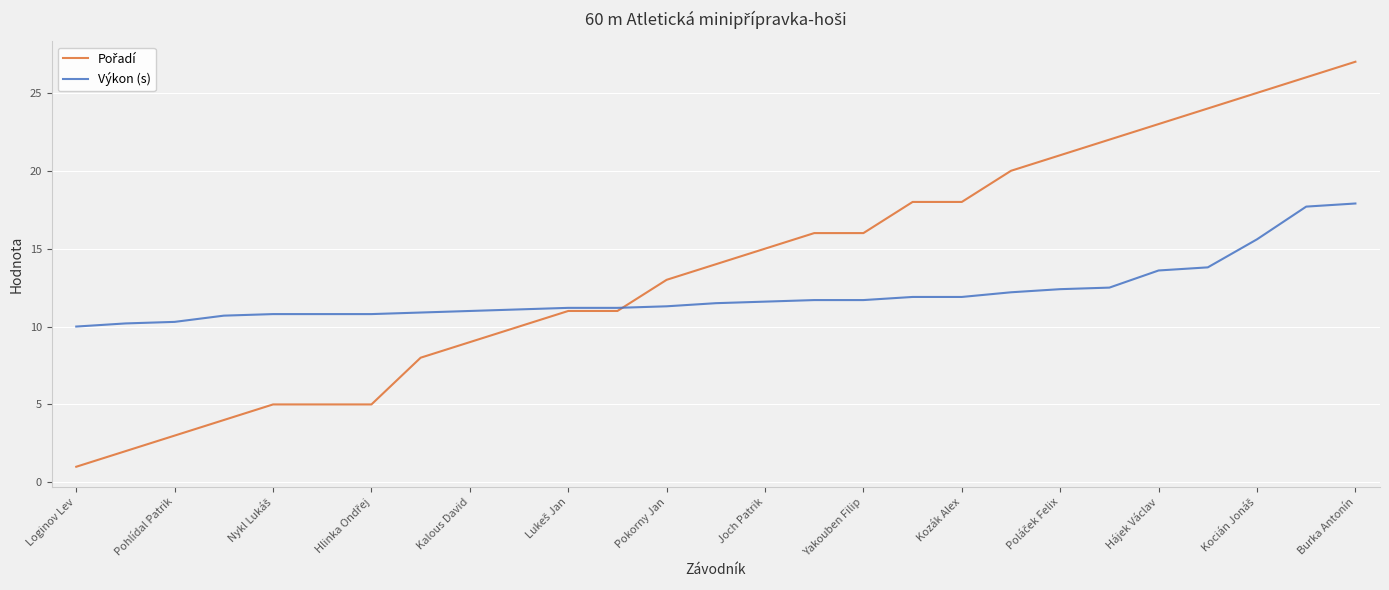

What is the minimum value for Výkon (s)?

10.0